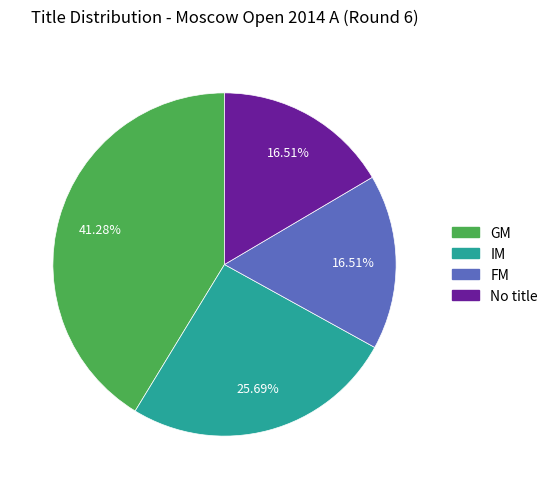

Does GM represent more than half of the total?

No